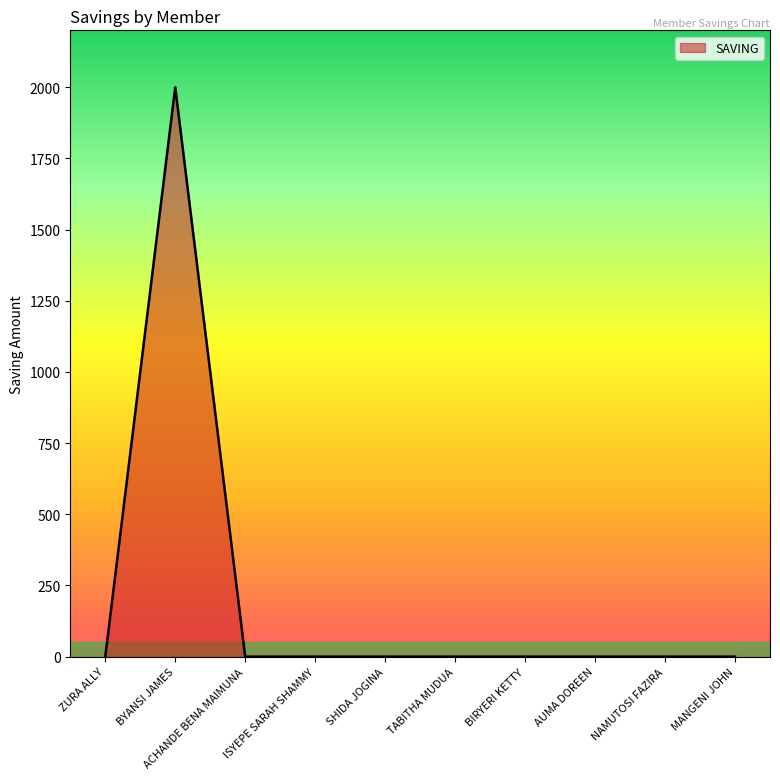

The value at NAMUTOSI FAZIRA is -1089. True or false?

False